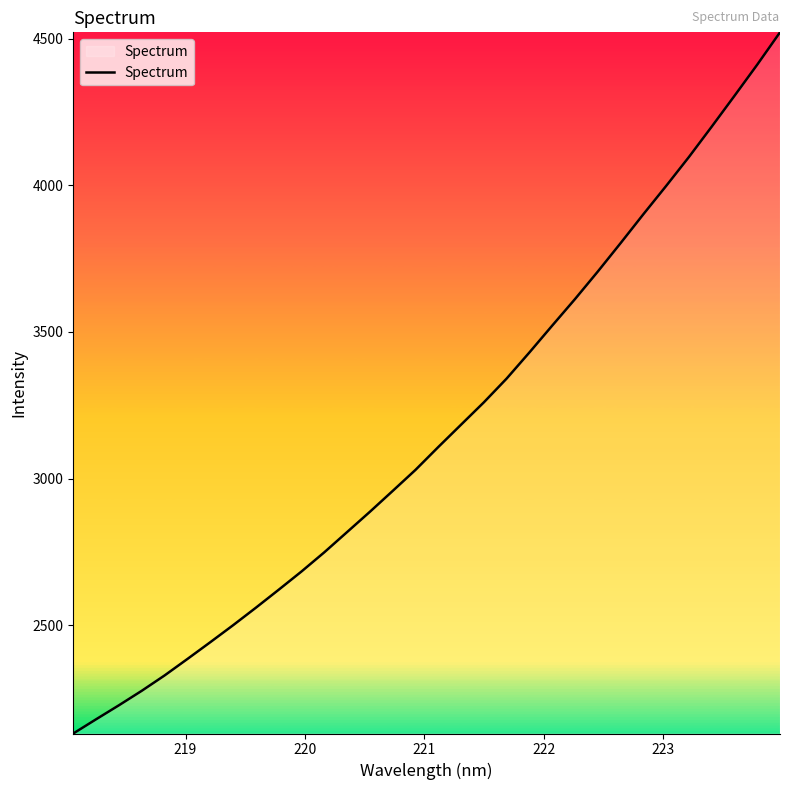

What is the maximum value shown in the chart?

4521.2